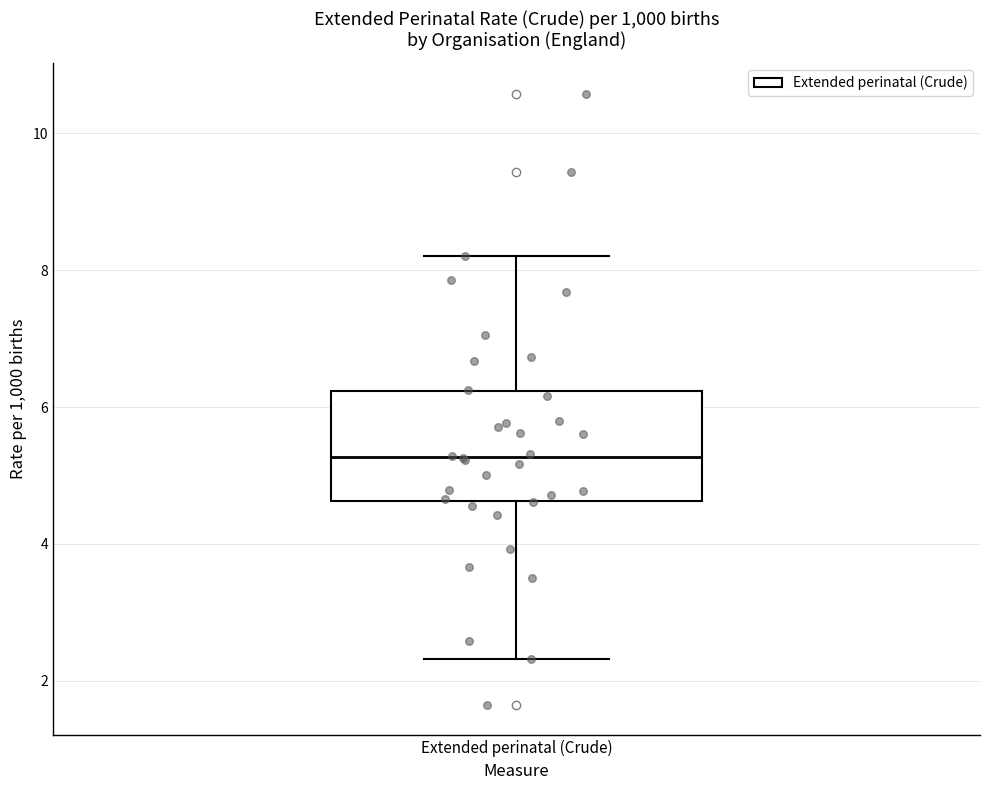

Read this box plot against the y-axis: the position of the median line, the range covered by the box, and the ends of both whiskers. The values are not printed on the chart, so give them approximately, as read against the axis.

median 5.2, box 4.6 to 6.2, whiskers 2.4 to 8.2